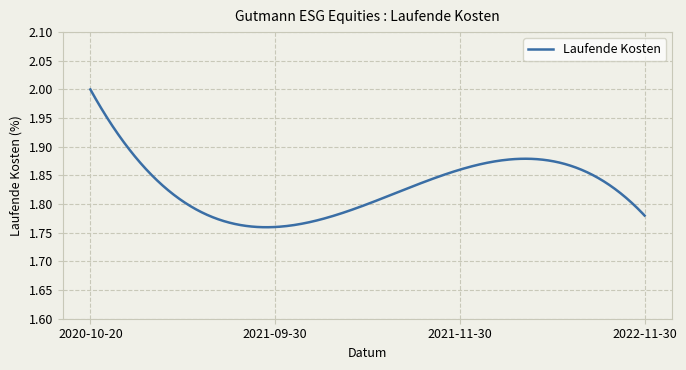

Count the number of data series in this chart.

1